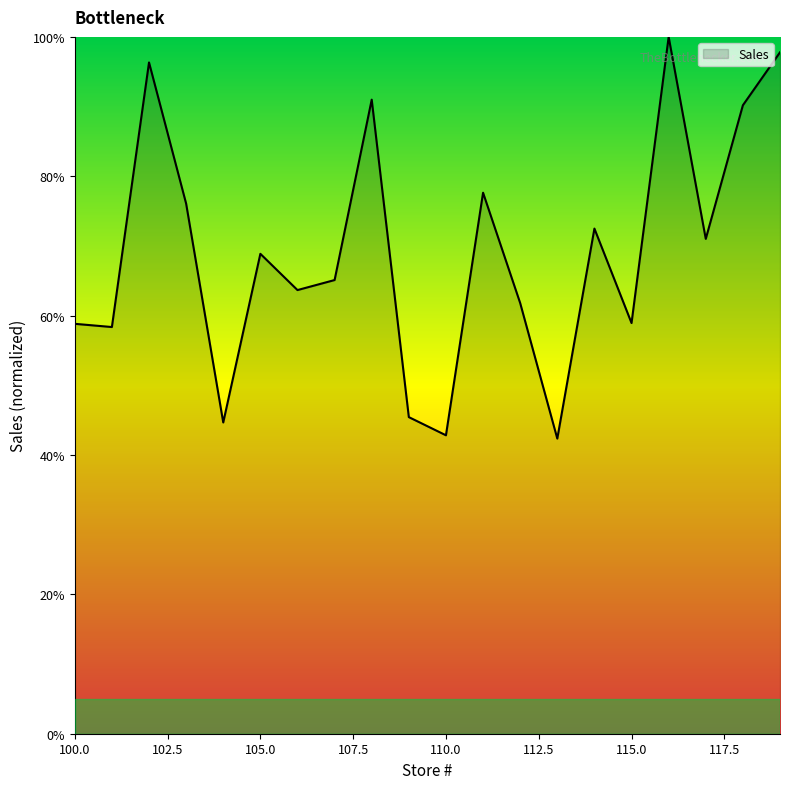

What is the difference between the maximum and minimum values?

57.6